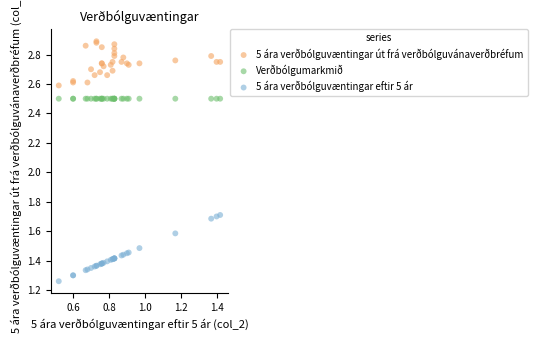

Which series contains the highest Y value?

5 ára verðbólguvæntingar út frá verðbólguvánaverðbréfum